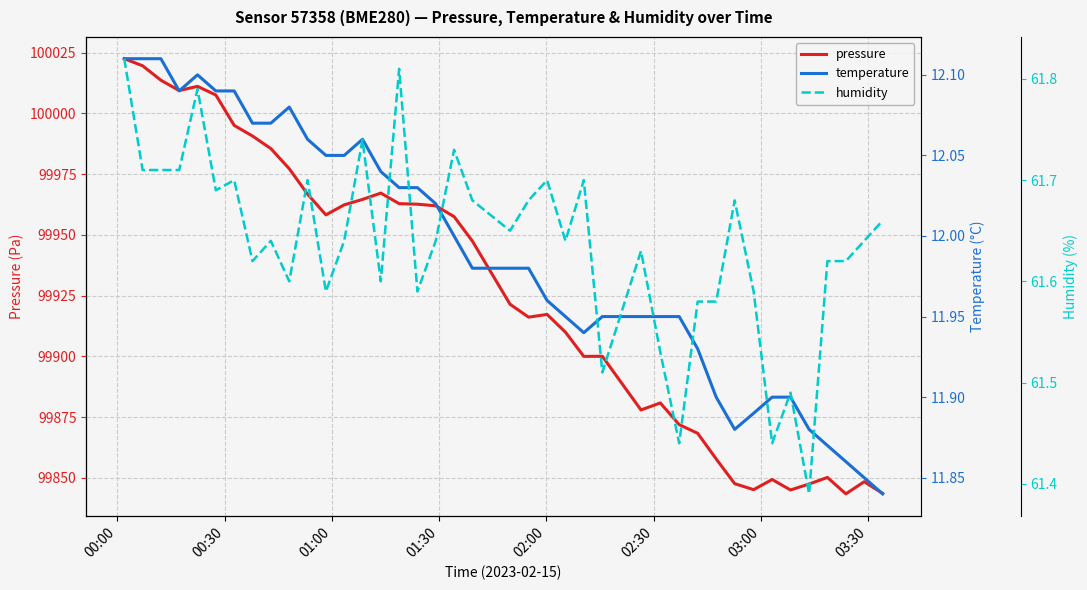

How many lines are shown in the chart?

3